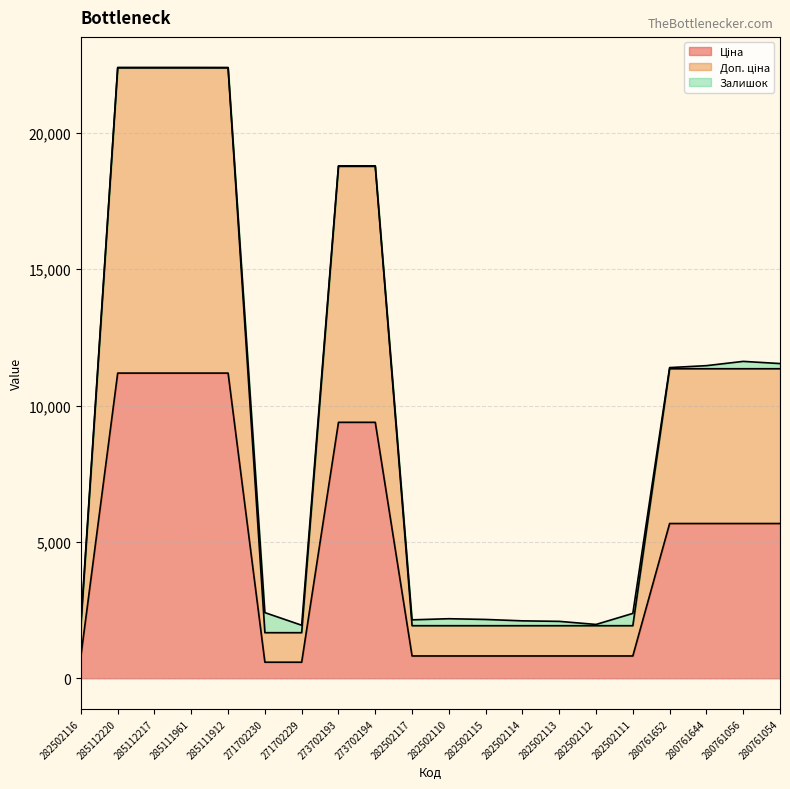

Read the Доп. ціна value at 280761054.

11347.6